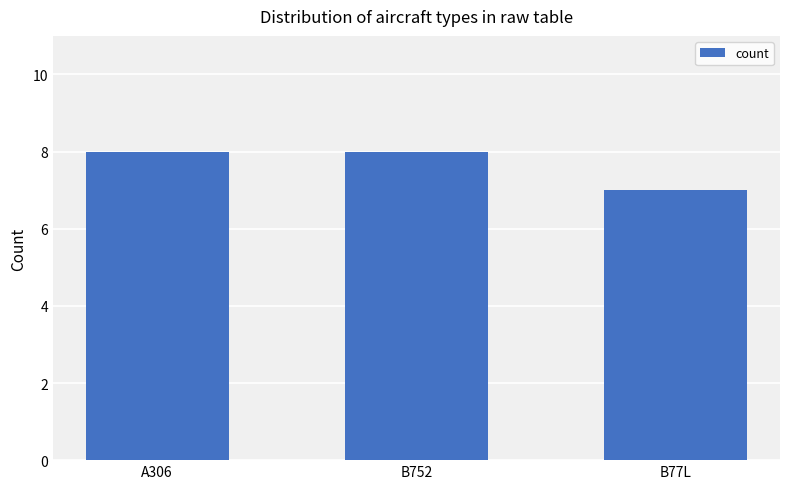

At which category does the chart reach its minimum across all series?

B77L